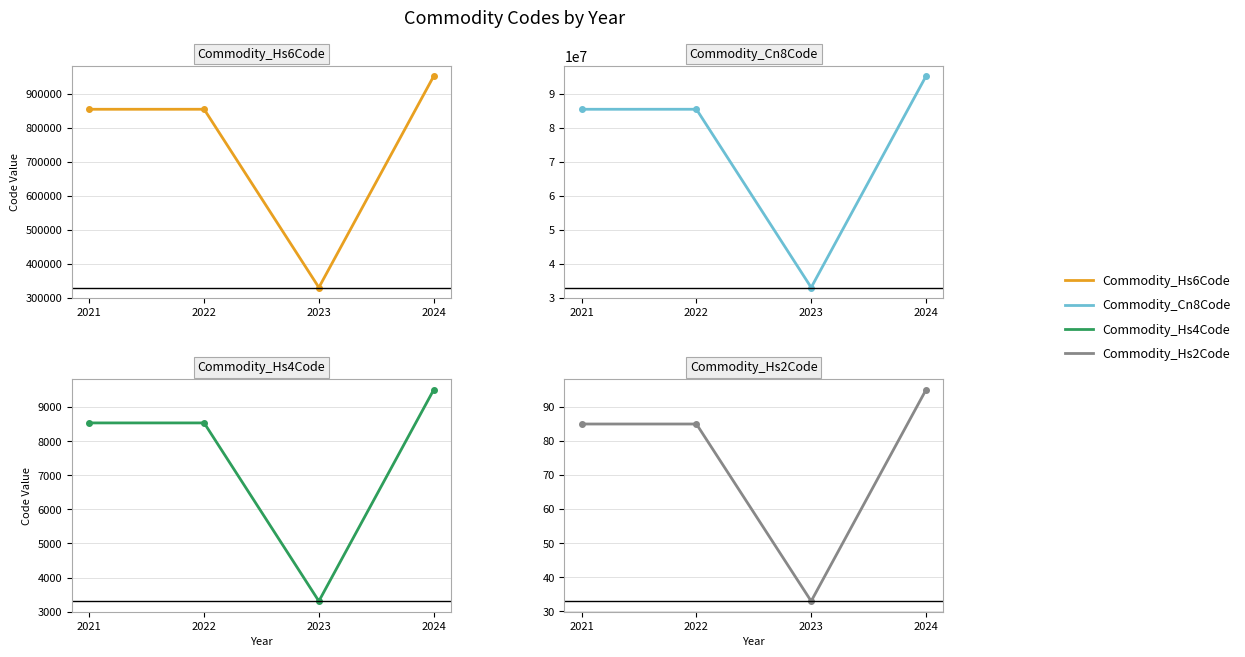

Which has a higher value, 2023 or 2024?

2024